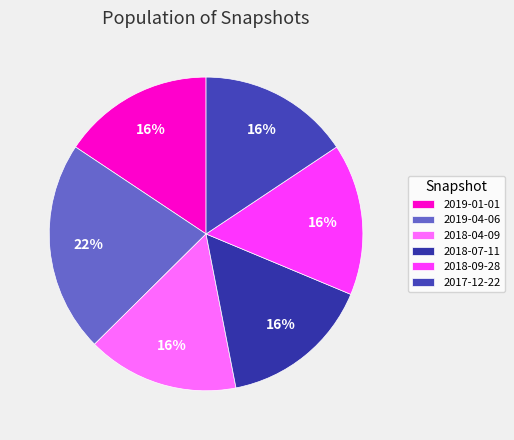

Combined, do 2018-04-09 and 2018-07-11 account for over 50%?

No